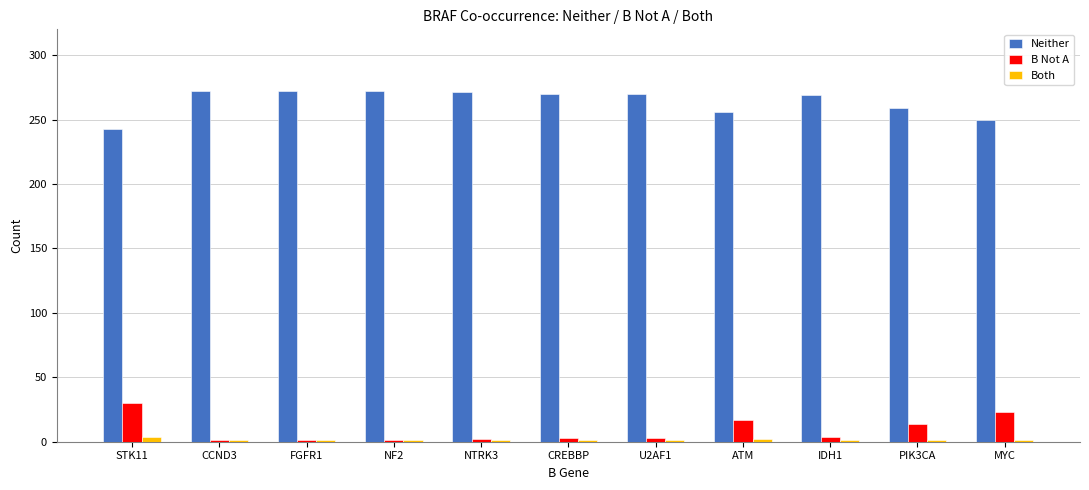

What is the difference between the maximum and second lowest values in the B Not A series?

29